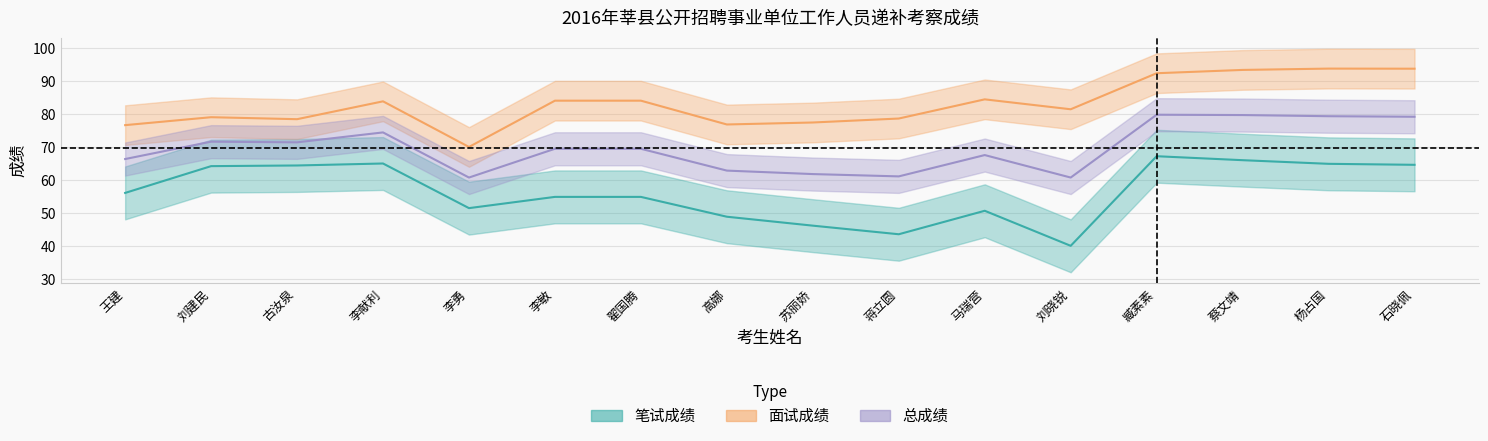

Reading right to left, extract all data points from this chart.

笔试成绩: 石晓佩=64.6	杨占国=64.9	蔡文靖=66.0	臧素素=67.2	刘晓锐=40.1	马瑞营=50.7	蒋立圆=43.6	苏丽娇=46.2	高娜=48.9	翟国腾=54.9	李敏=54.9	李勇=51.5	李献利=65.0	古汝泉=64.4	刘建民=64.2	王建=56.1
面试成绩: 石晓佩=93.7	杨占国=93.7	蔡文靖=93.3	臧素素=92.3	刘晓锐=81.4	马瑞营=84.4	蒋立圆=78.6	苏丽娇=77.4	高娜=76.8	翟国腾=84.0	李敏=84.0	李勇=70.0	李献利=83.8	古汝泉=78.4	刘建民=79.0	王建=76.6
总成绩: 石晓佩=79.1	杨占国=79.3	蔡文靖=79.7	臧素素=79.8	刘晓锐=60.8	马瑞营=67.5	蒋立圆=61.1	苏丽娇=61.8	高娜=62.9	翟国腾=69.5	李敏=69.5	李勇=60.8	李献利=74.4	古汝泉=71.4	刘建民=71.6	王建=66.3